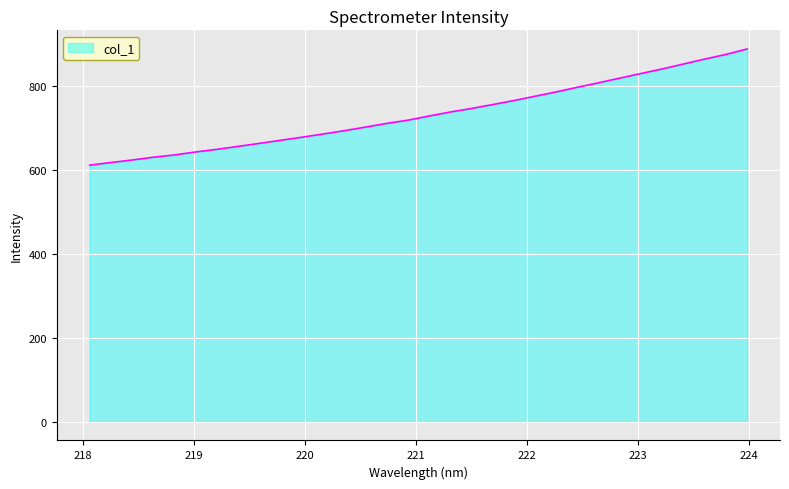

What is the minimum value shown in the chart?

611.3